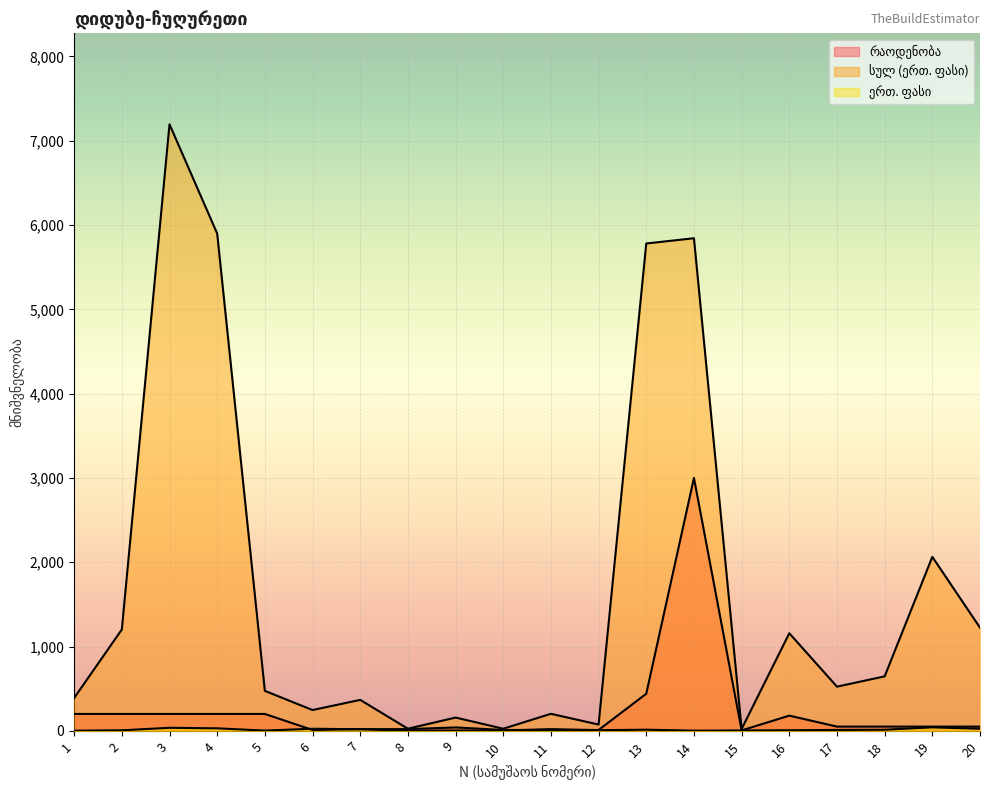

What is the difference between the სულ (ერთ. ფასი) values at 11 and 8?

176.8